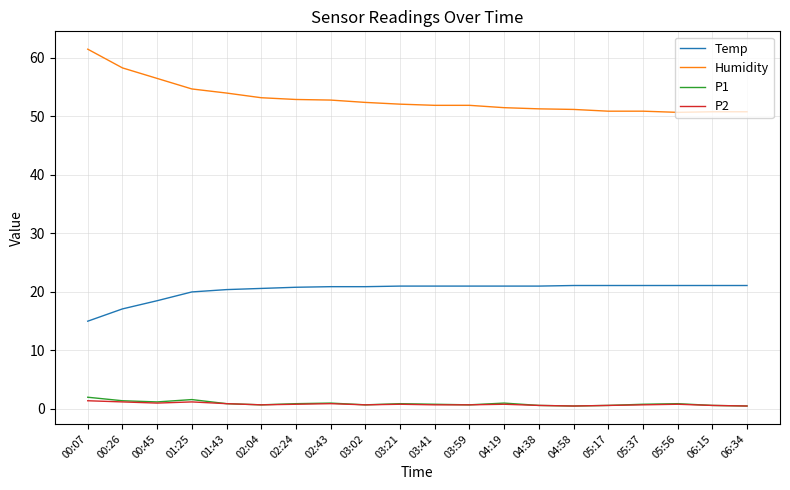

Is it true that Temp equals 35.4 at 02:24?

False